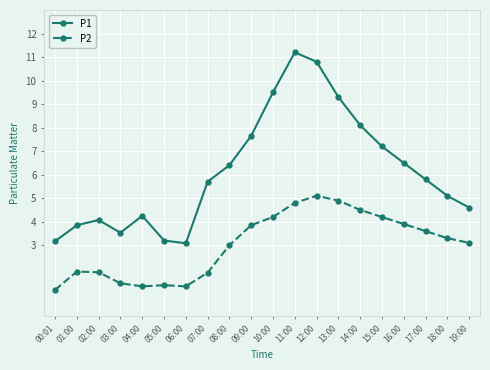

At which category does P1 reach its first local valley?

03:00